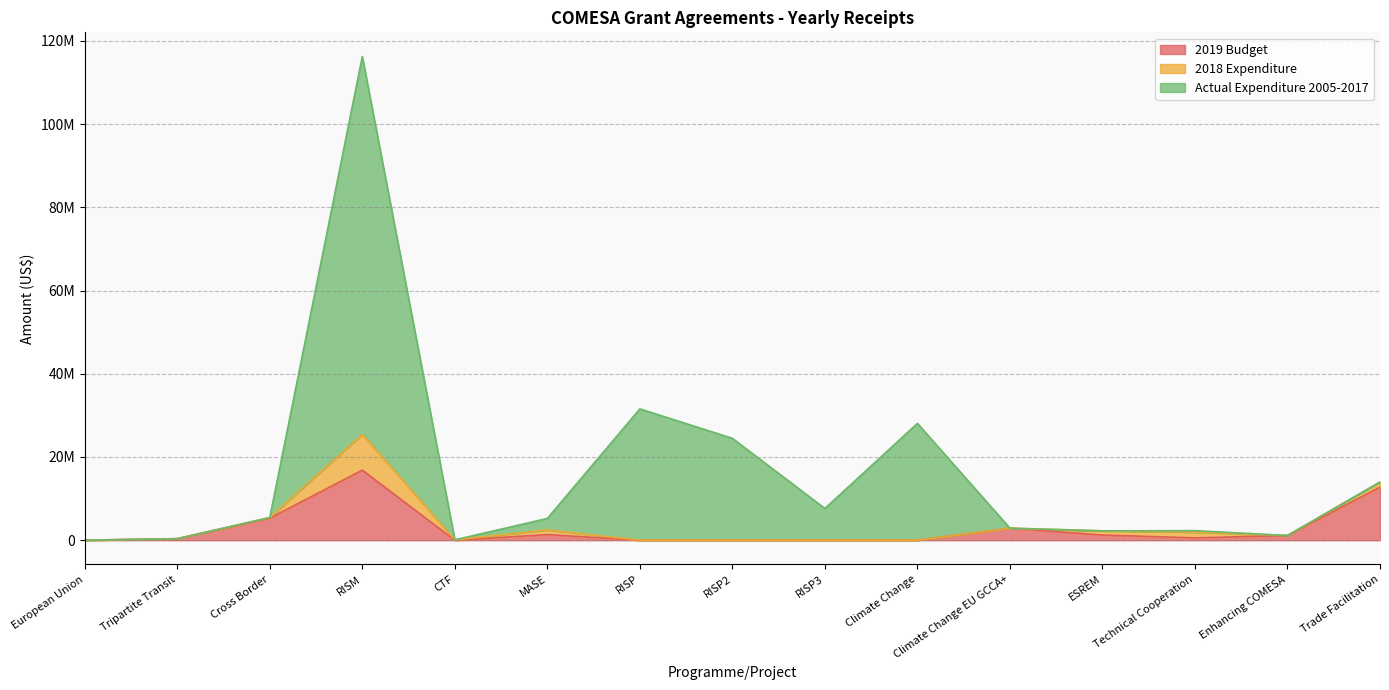

Does the chart have visible grid lines?

Yes